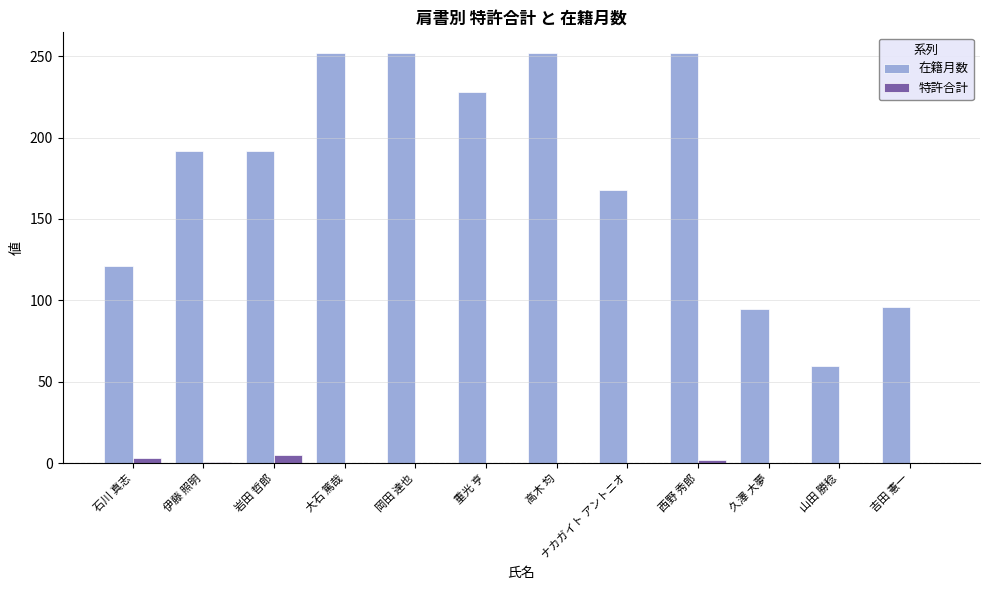

Is the value of 在籍月数 at 伊藤 照明 greater than the value of 特許合計 at 大石 篤哉?

Yes